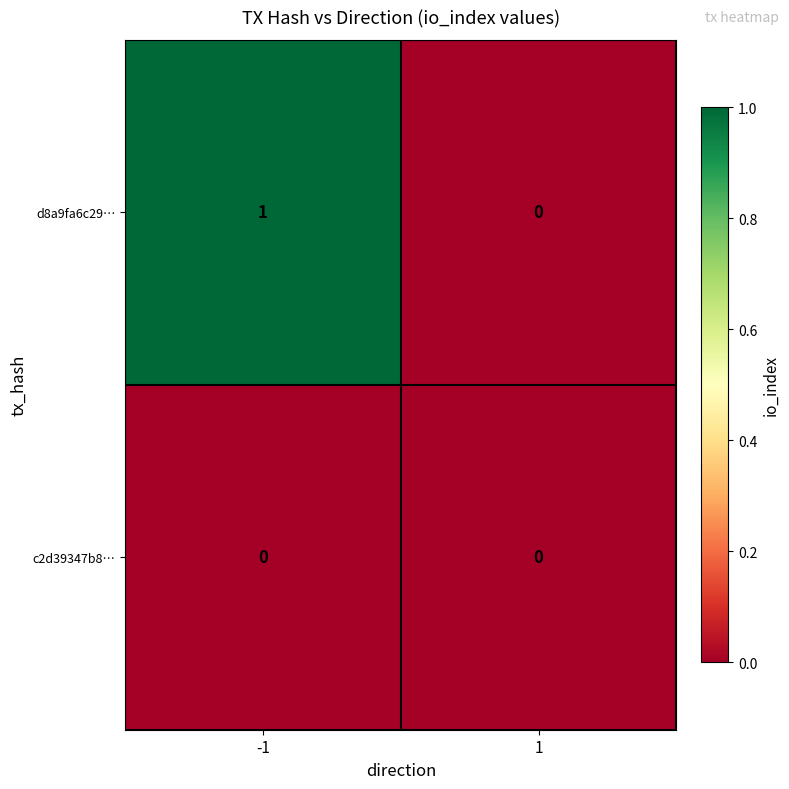

True or false: d8a9fa6c29… has a value of 1 at -1.

True